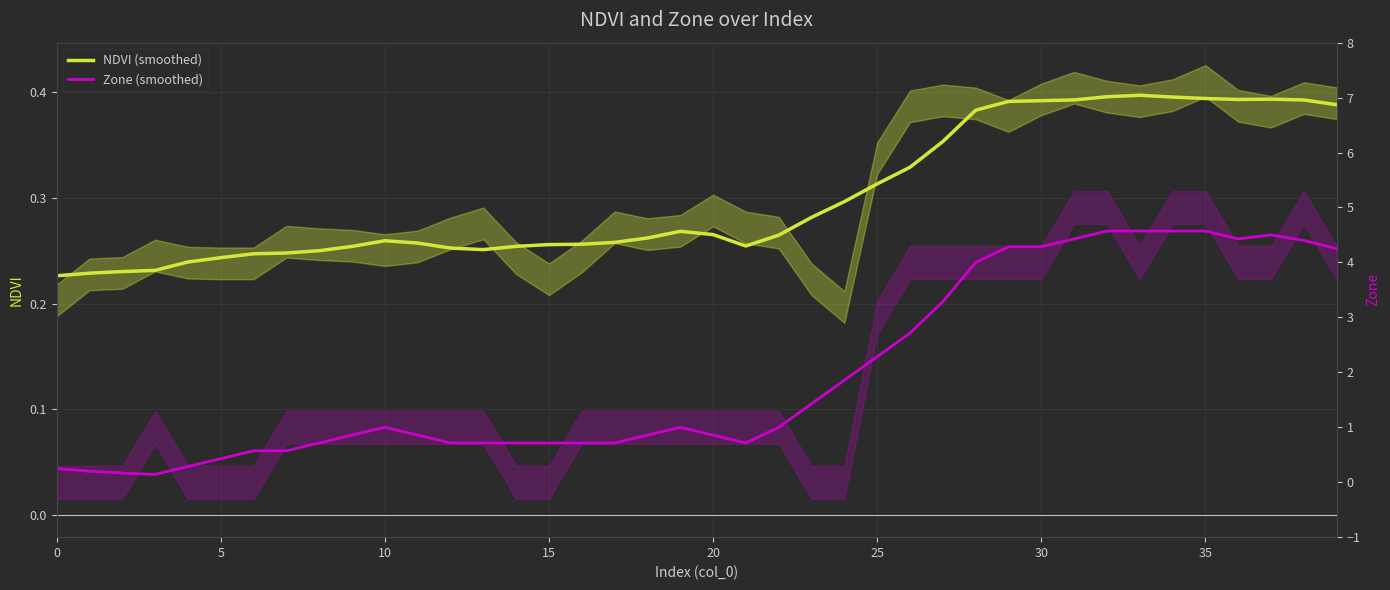

What is the spread (max minus min) of values at 10?

0.1